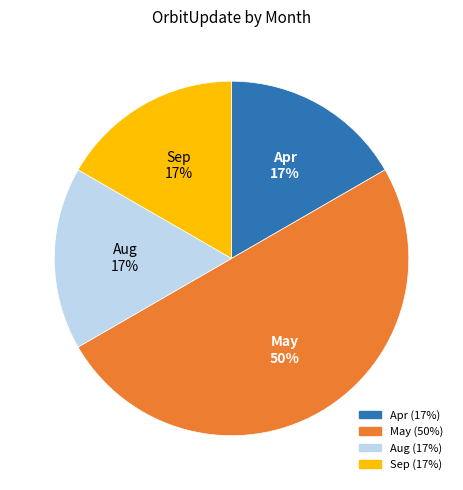

To the nearest percent, what is the difference between the largest and smallest slice percentages?

33%